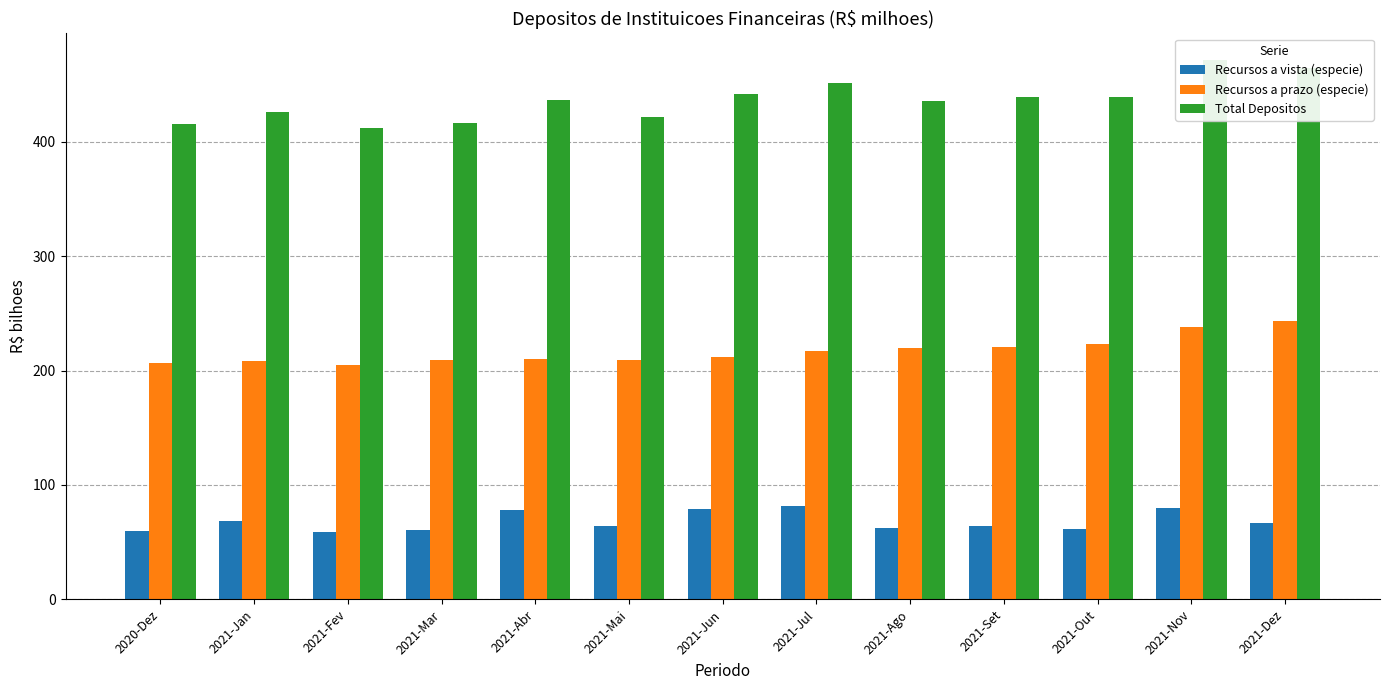

At how many categories does at least one series exceed 72?

13